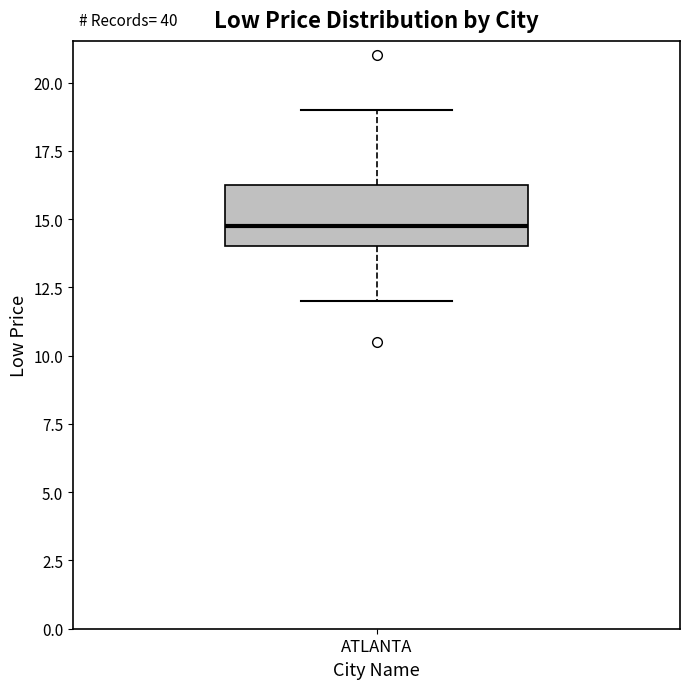

Read this box plot against the y-axis: the position of the median line, the range covered by the box, and the ends of both whiskers. The values are not printed on the chart, so give them approximately, as read against the axis.

median 15.0, box 14.0 to 16.5, whiskers 12.0 to 19.0